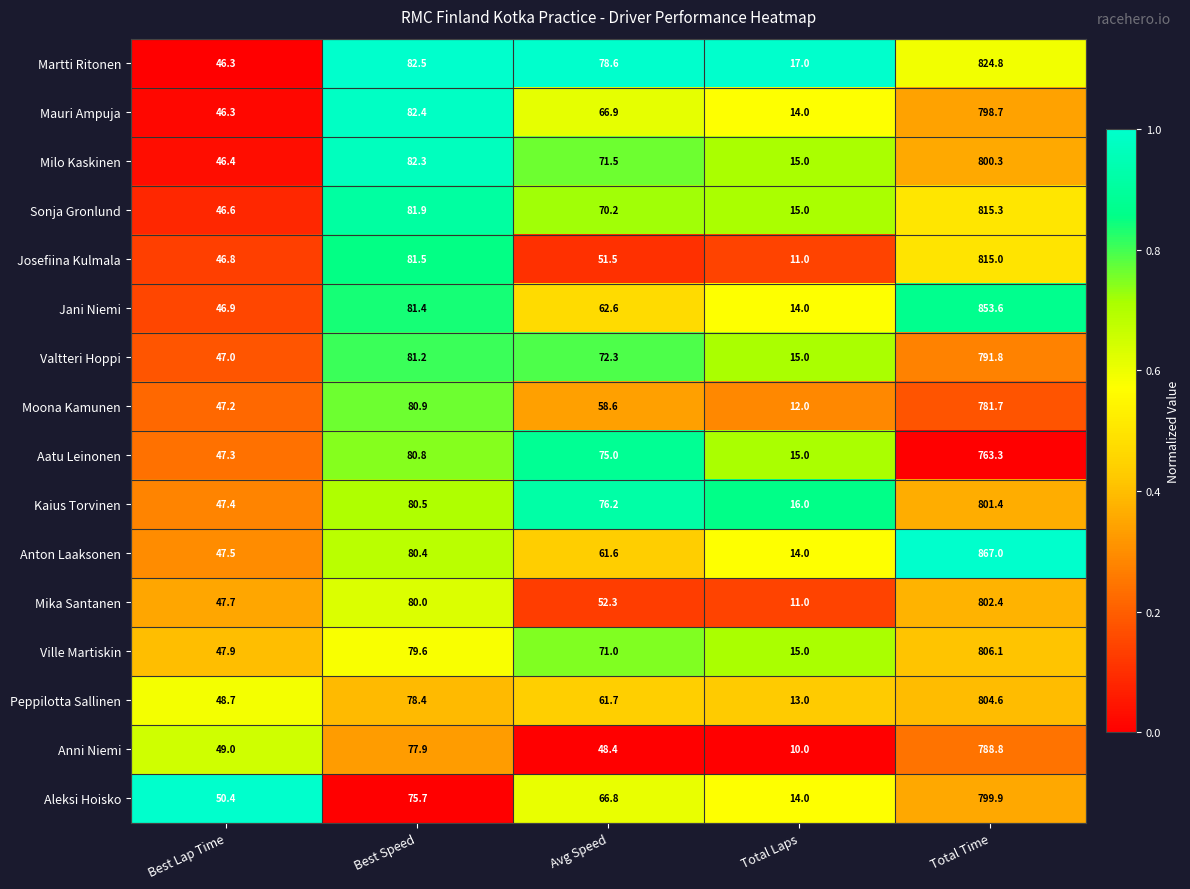

What is the maximum value shown in the chart?

867.0